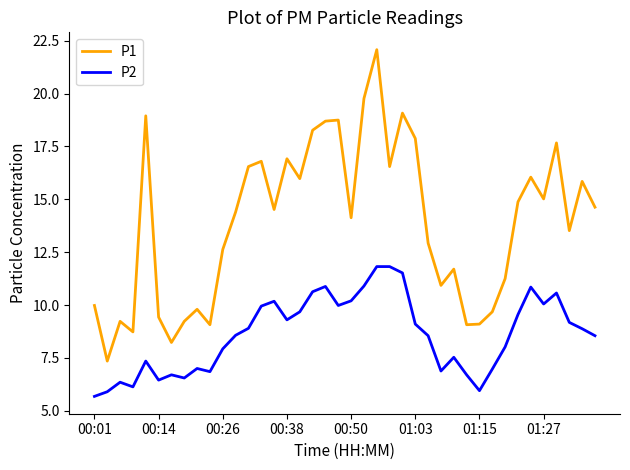

True or false: P2 and P1 cross at least once.

False